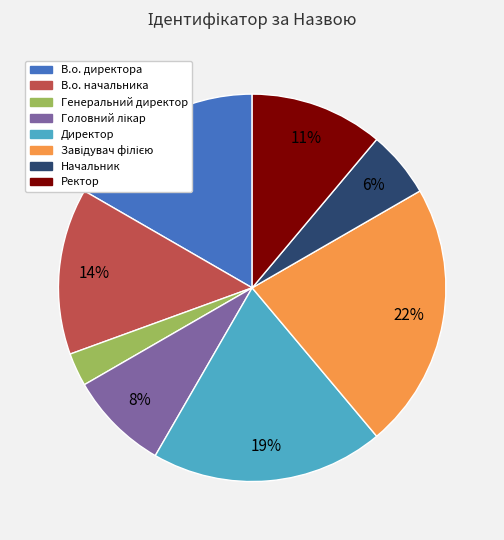

How many slices are in this pie chart?

8